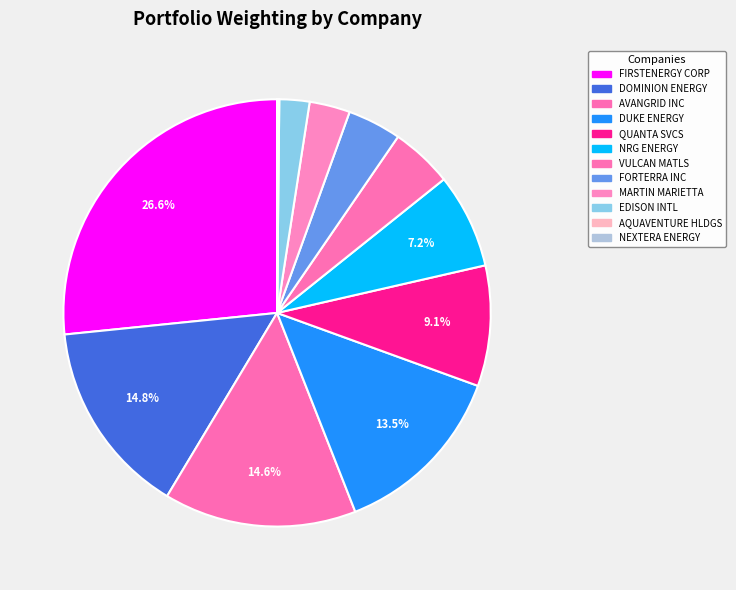

How many segments does this pie chart have?

12